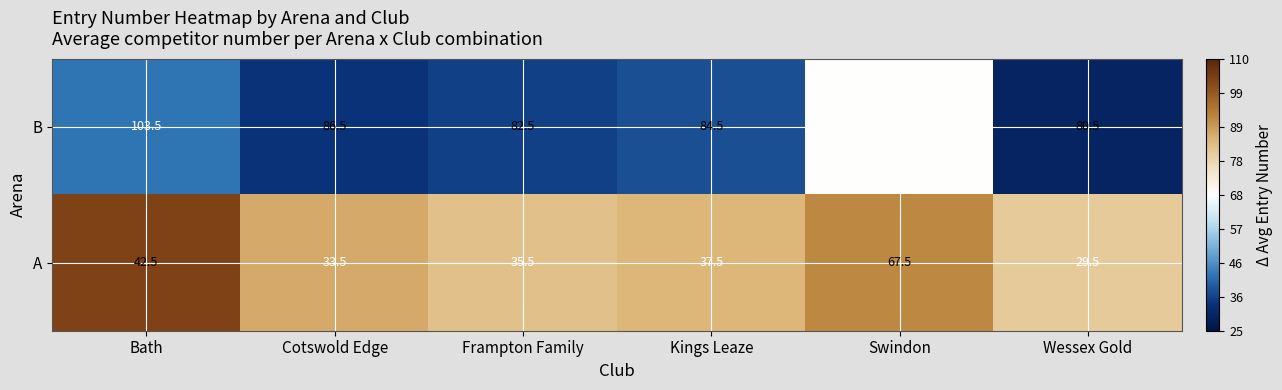

What is the spread (max minus min) of values at Wessex Gold?

51.0